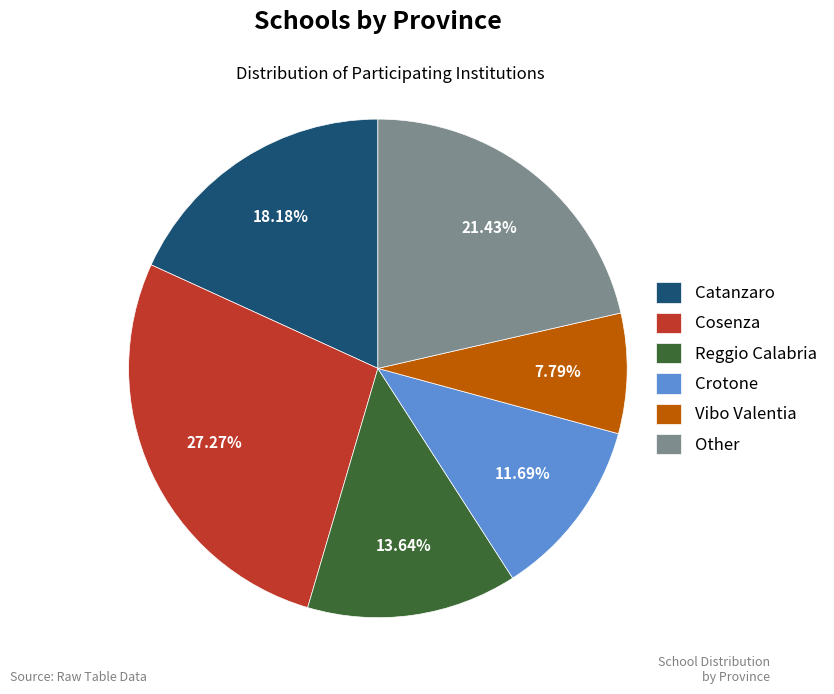

To the nearest percent, what is the difference between the Catanzaro and Other slice percentages?

3%